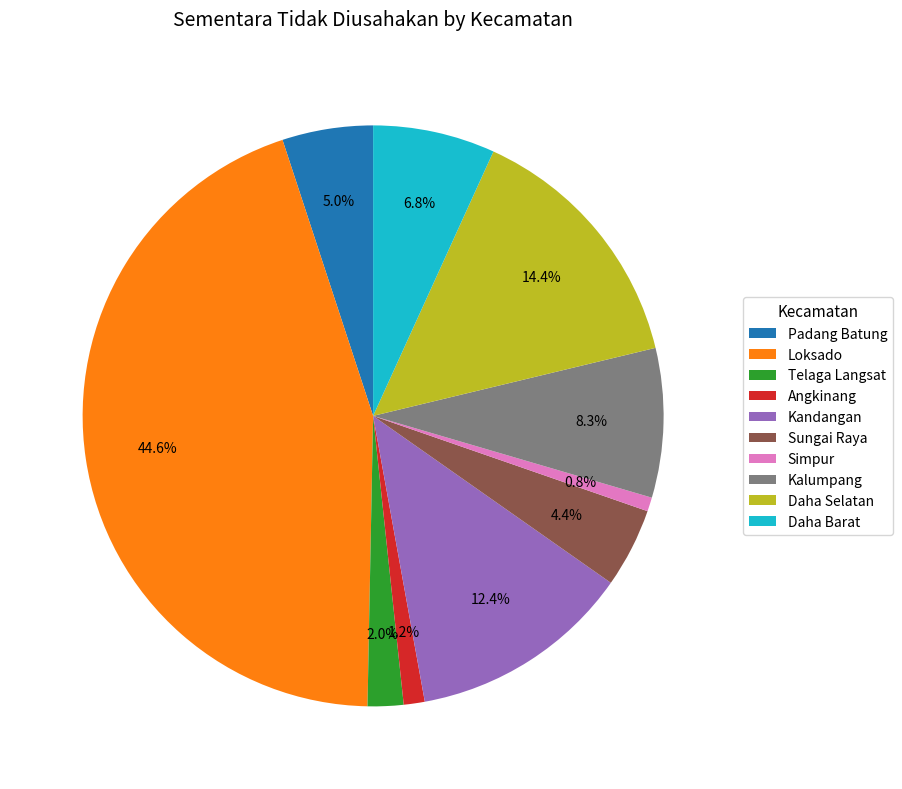

To the nearest percent, what is the average slice percentage?

10%